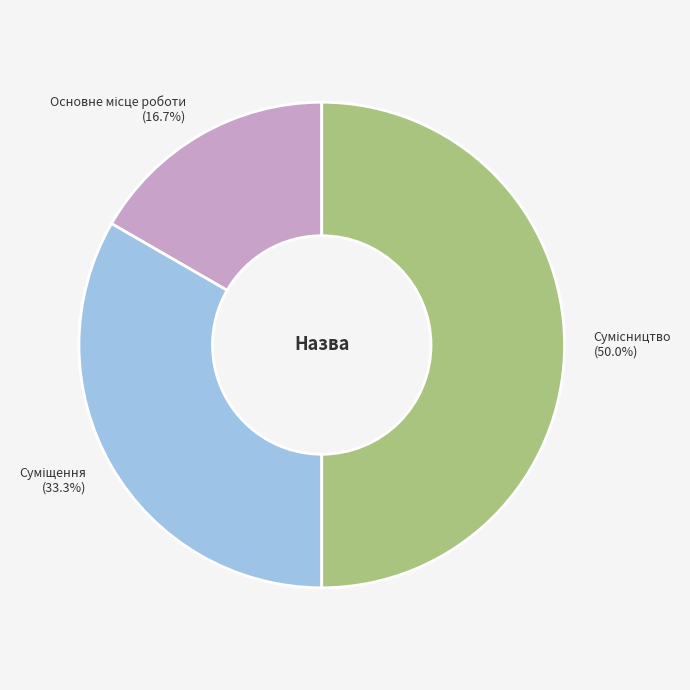

Is the sum of Суміщення and Основне місце роботи greater than half?

No